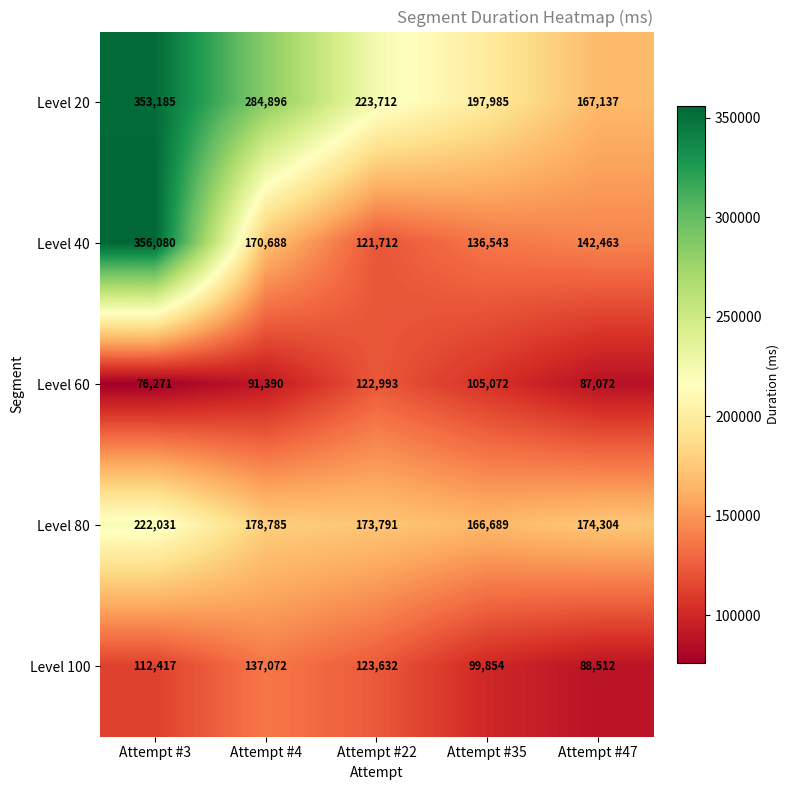

What is the sum of the Level 80 values at Attempt #35 and Attempt #47?

340993